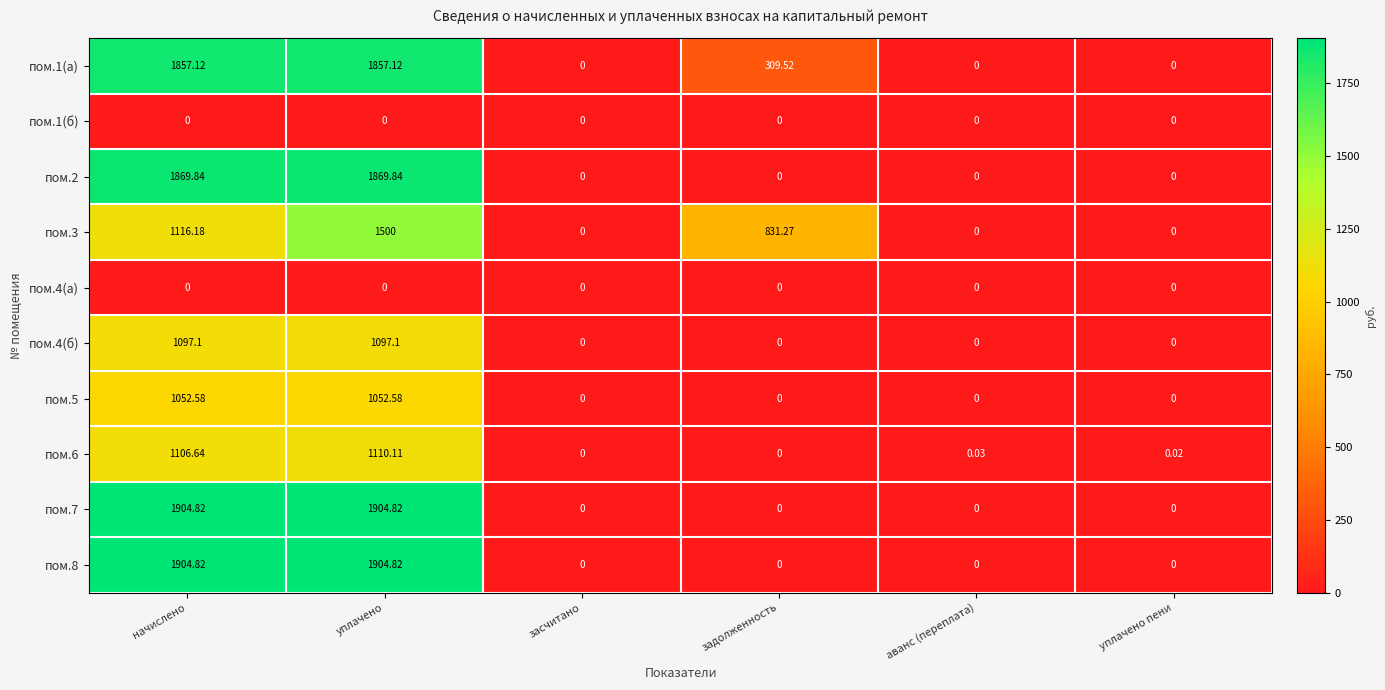

At which label does пом.3 reach its peak?

уплачено